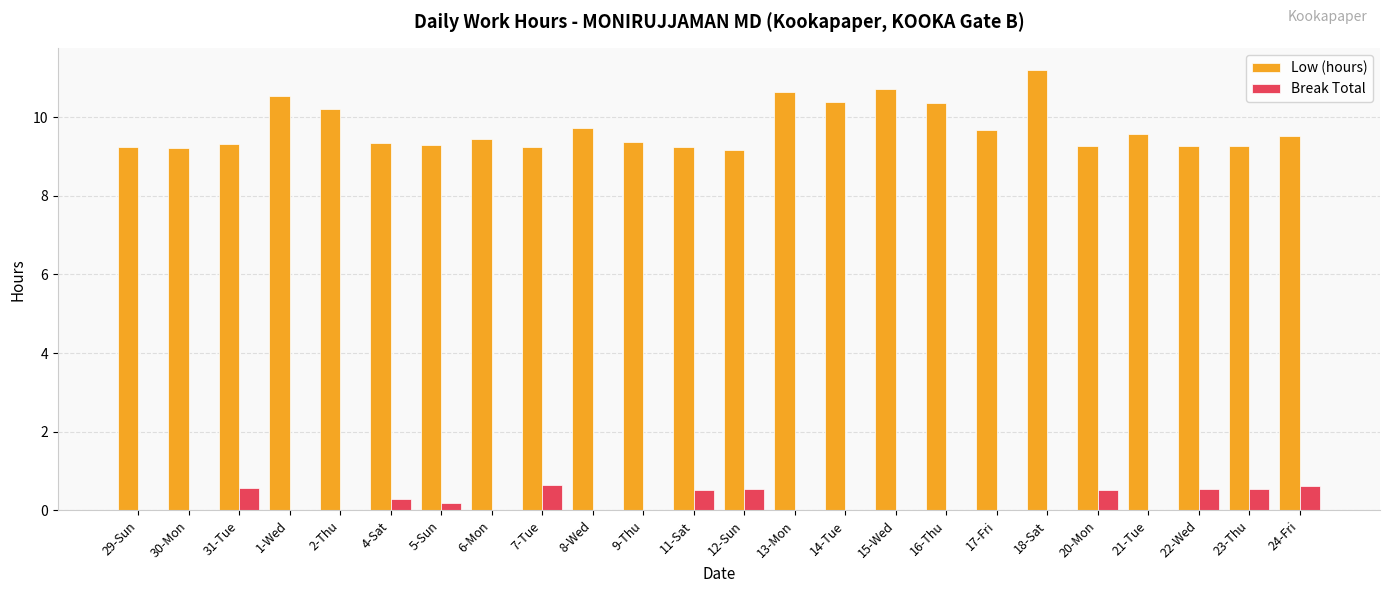

What is the maximum value for Break Total?

0.7